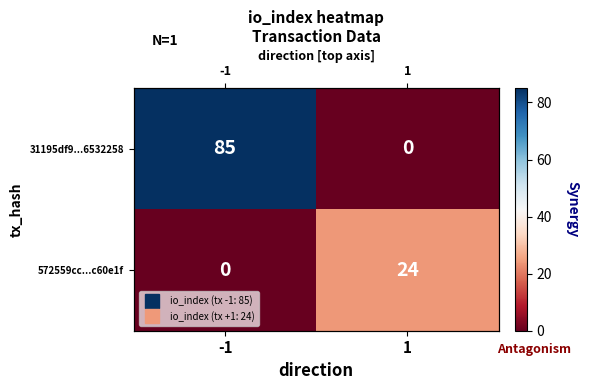

Which category has the lowest value across all series?

1